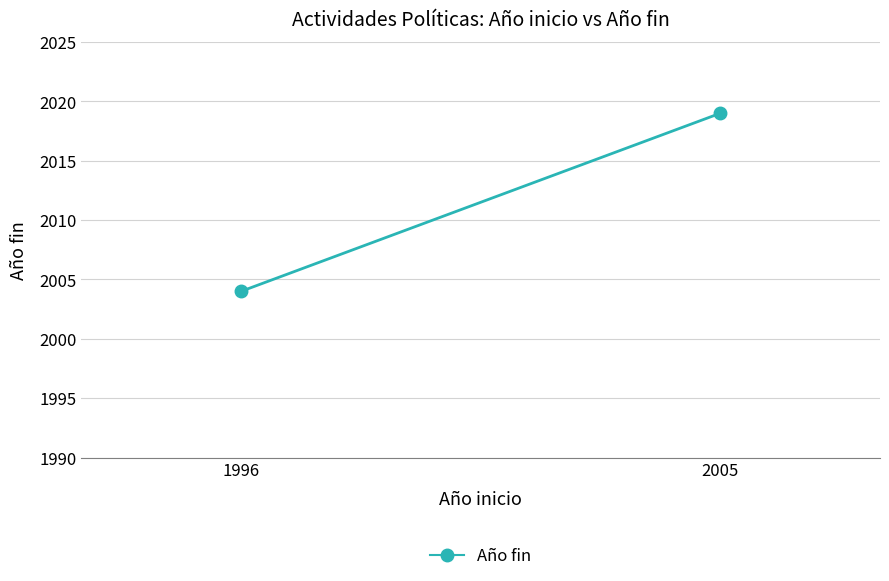

How many data points are less than 2019?

1